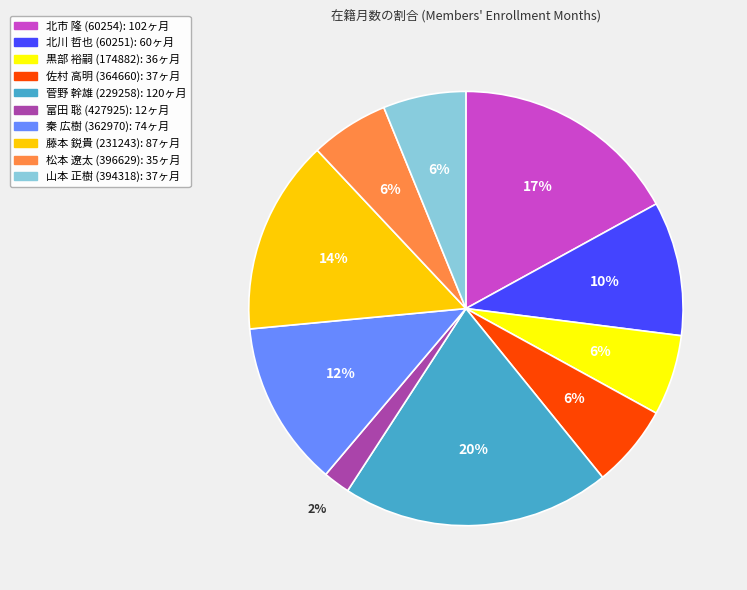

To the nearest percent, what percentage of the pie is 北市 隆 (60254)?

17%